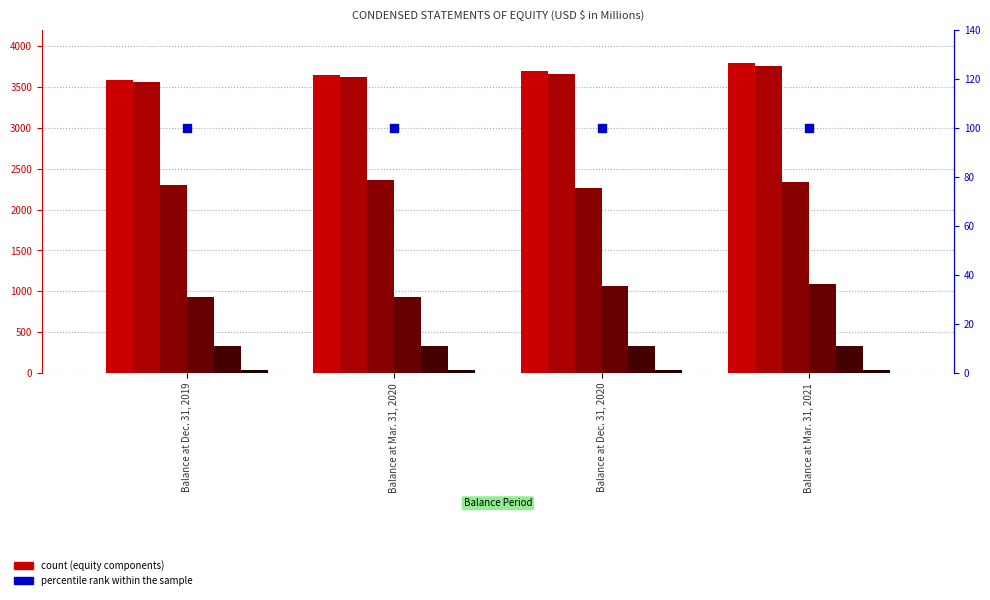

At which category is the sum across all series the highest?

Balance at Mar. 31, 2021